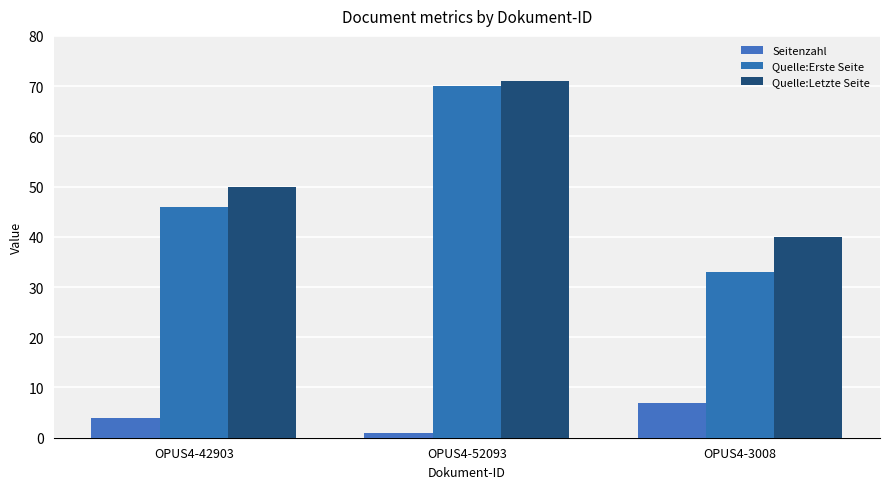

Is the value of Quelle:Letzte Seite at OPUS4-42903 greater than the value of Quelle:Erste Seite at OPUS4-42903?

Yes